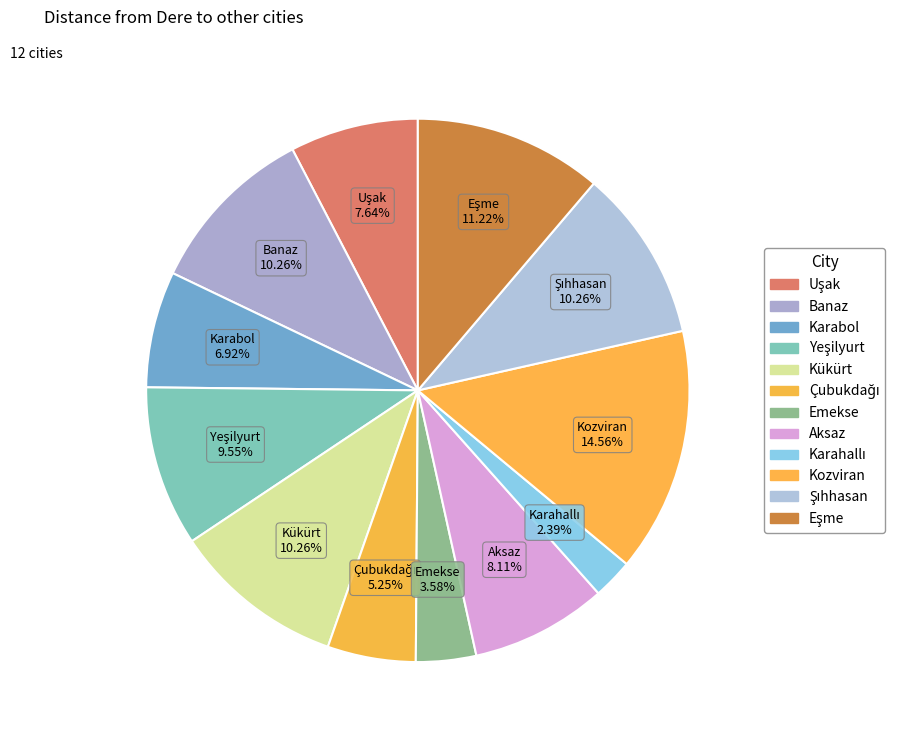

Rank the categories by value from lowest to highest.

Karahallı, Emekse, Çubukdağı, Karabol, Uşak, Aksaz, Yeşilyurt, Banaz, Kükürt, Şıhhasan, Eşme, Kozviran